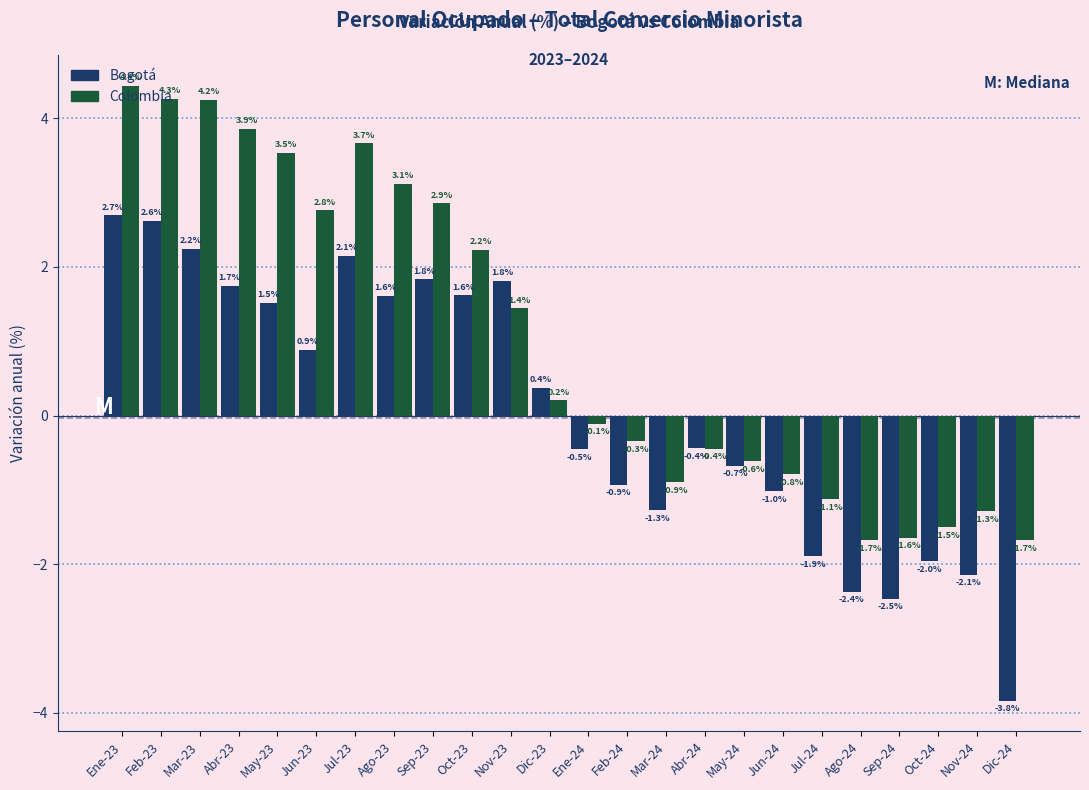

Rank the series by their maximum value, from lowest to highest.

Bogotá, Colombia